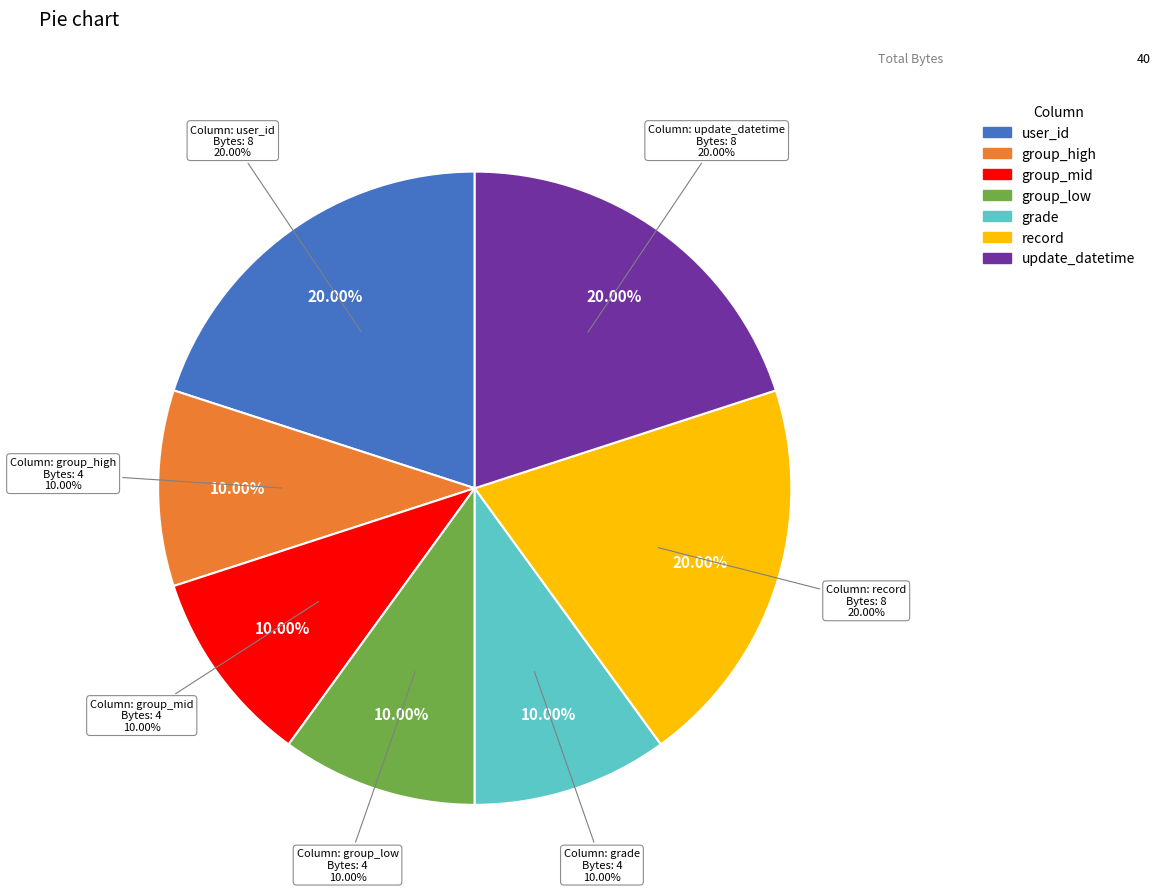

Approximately how many times larger is the value at group_low compared to update_datetime?

0.5